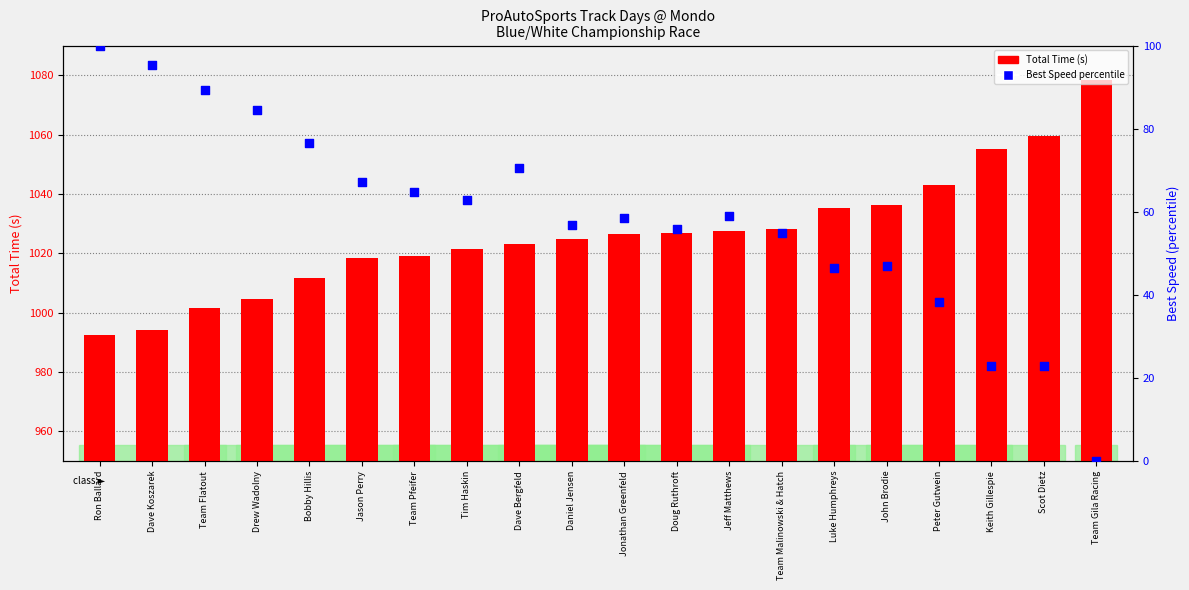

Which series has the widest spread of Y values?

Best Speed percentile